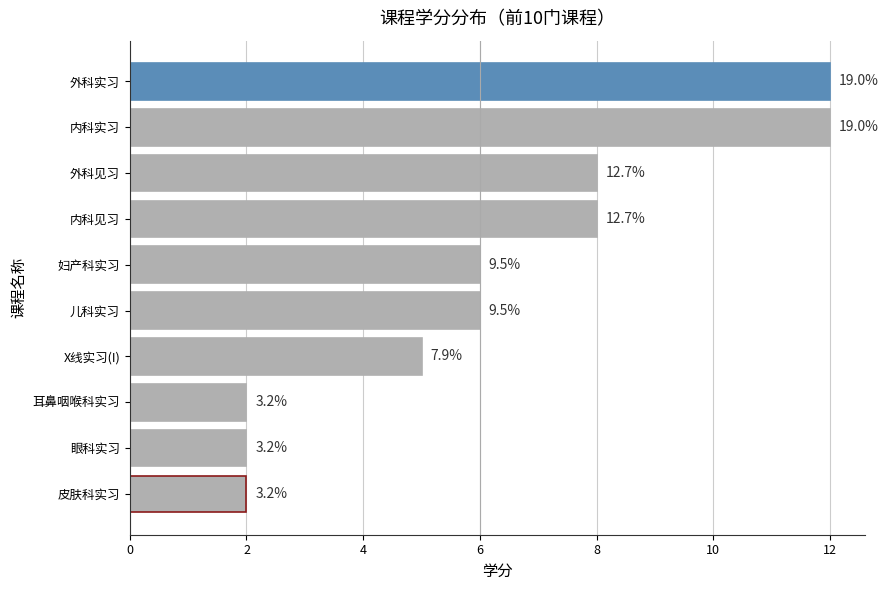

How many bars are there in total?

10